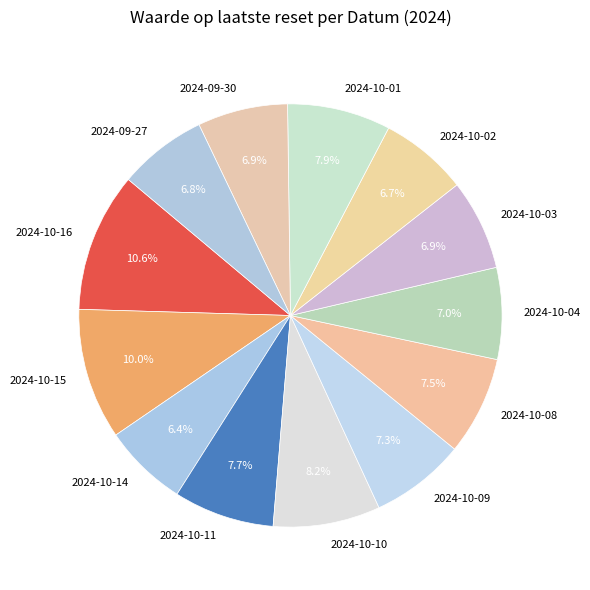

Which category has the biggest portion of the pie?

2024-10-16